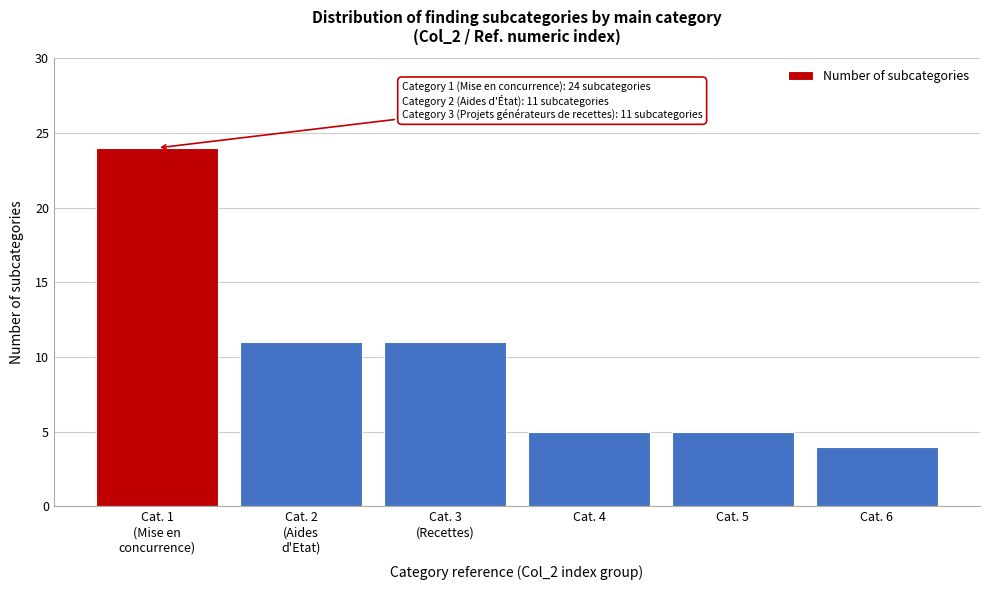

Reading left to right, list all the values displayed in this chart.

24	11	11	5	5	4